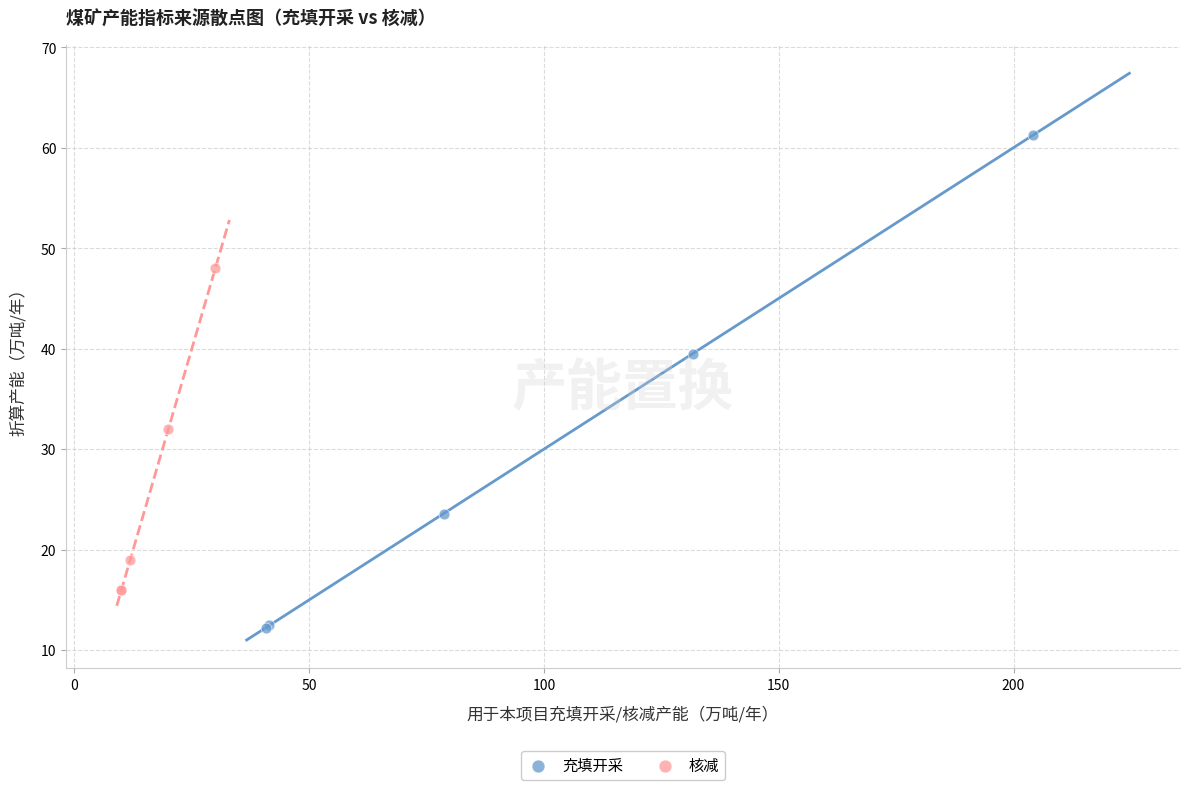

Which series contains the highest Y value?

充填开采